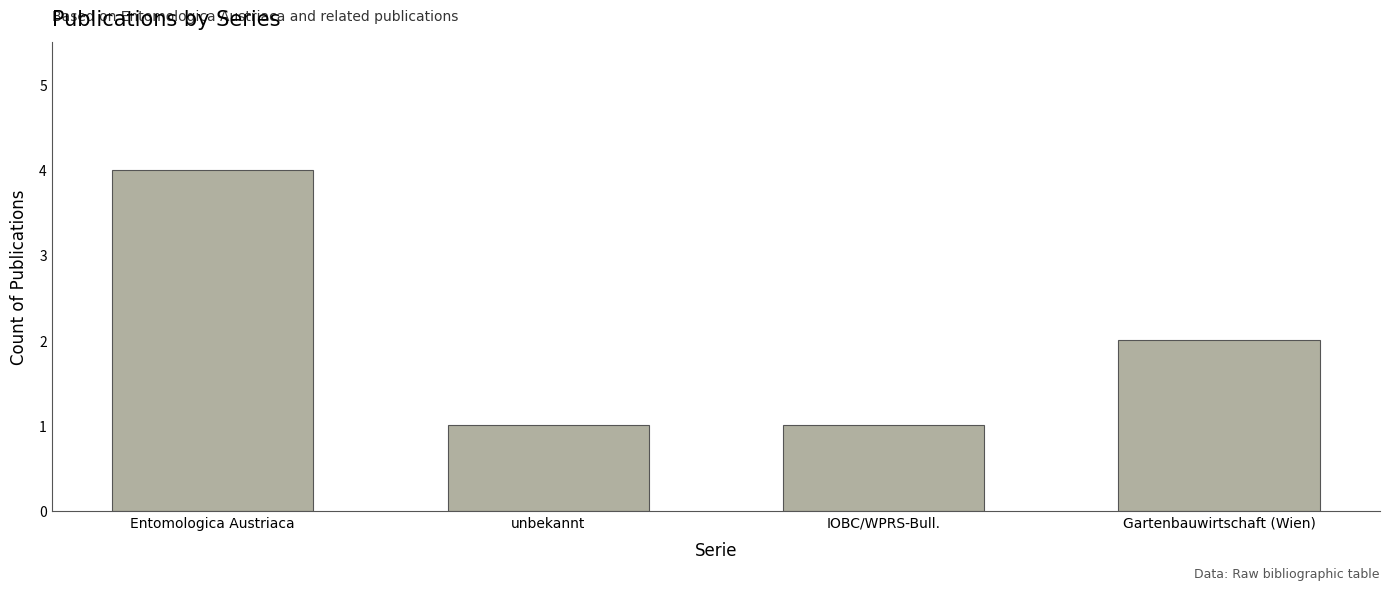

Which category has the highest value across all series?

Entomologica Austriaca